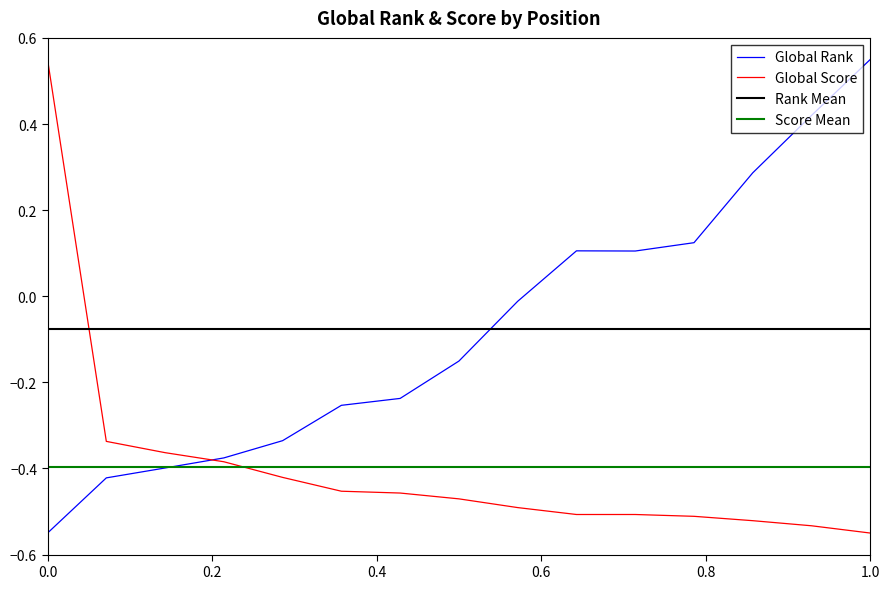

Which series ends up on top after the final intersection of Global Score and Rank Mean?

Rank Mean